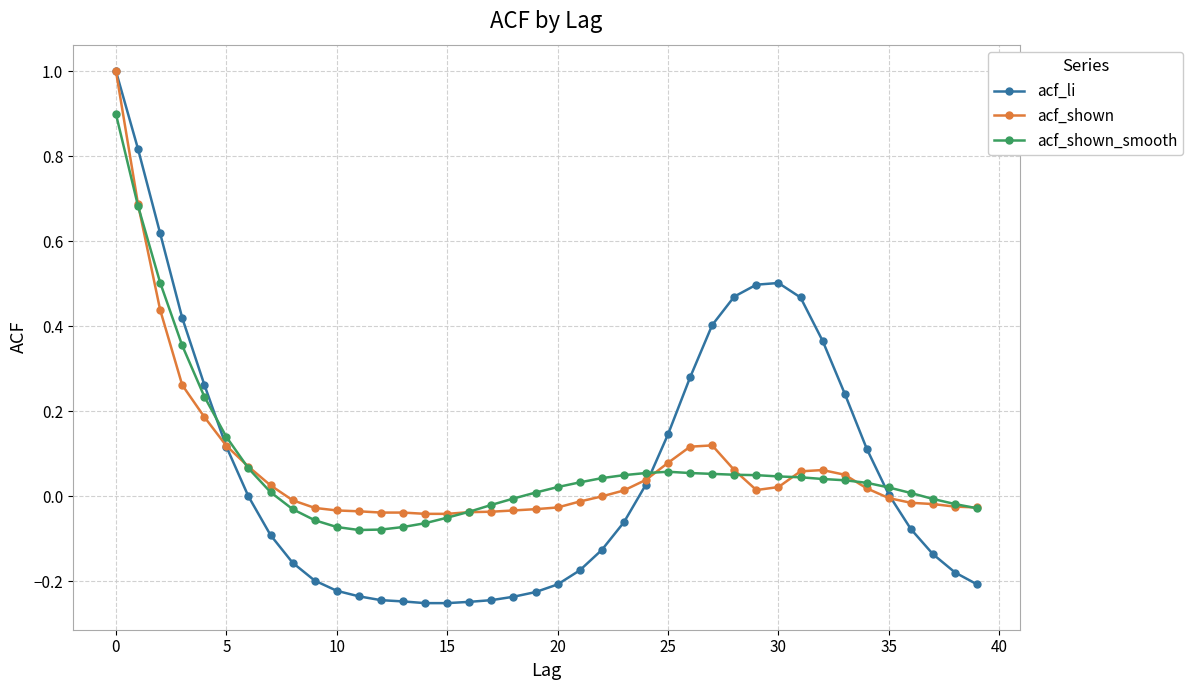

True or false: acf_shown has more than 1 points higher than both neighbors.

True